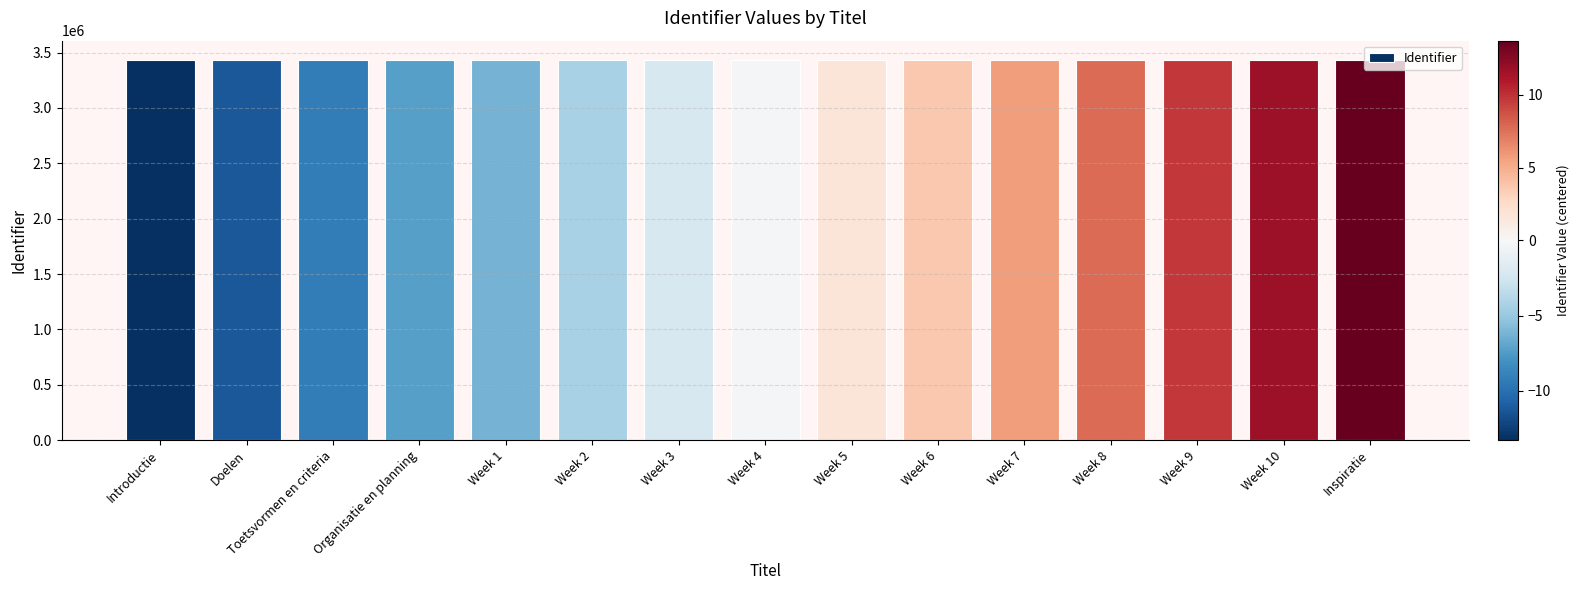

What is the maximum value shown in the chart?

3436167